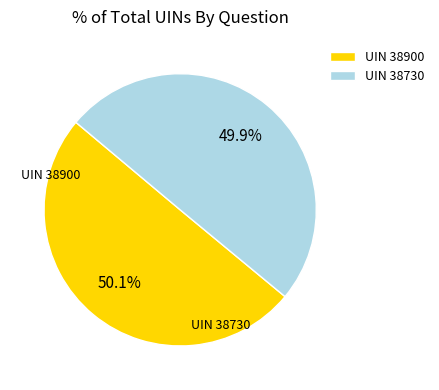

Is there any slice that represents more than half of the pie?

Yes